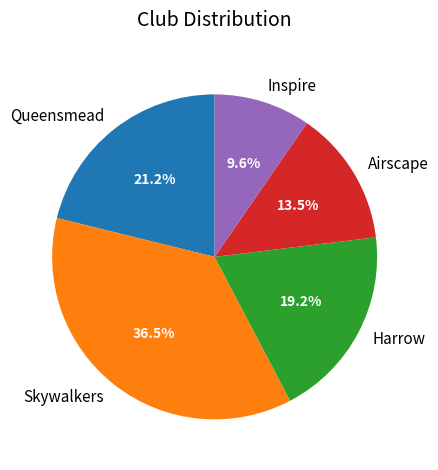

Does Harrow account for over 50% of the chart?

No